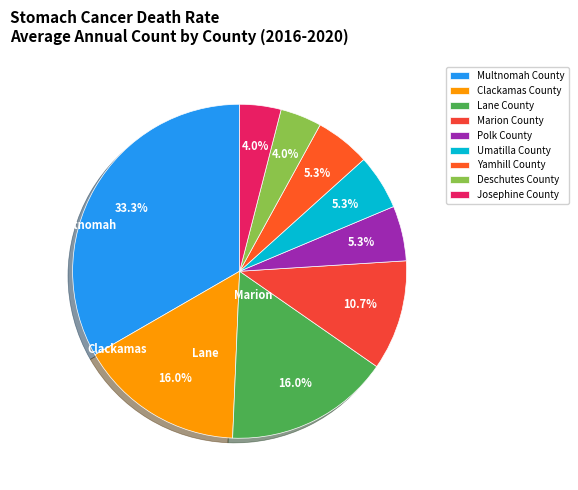

To the nearest percent, what is the combined percentage of Polk County and Deschutes County?

9%